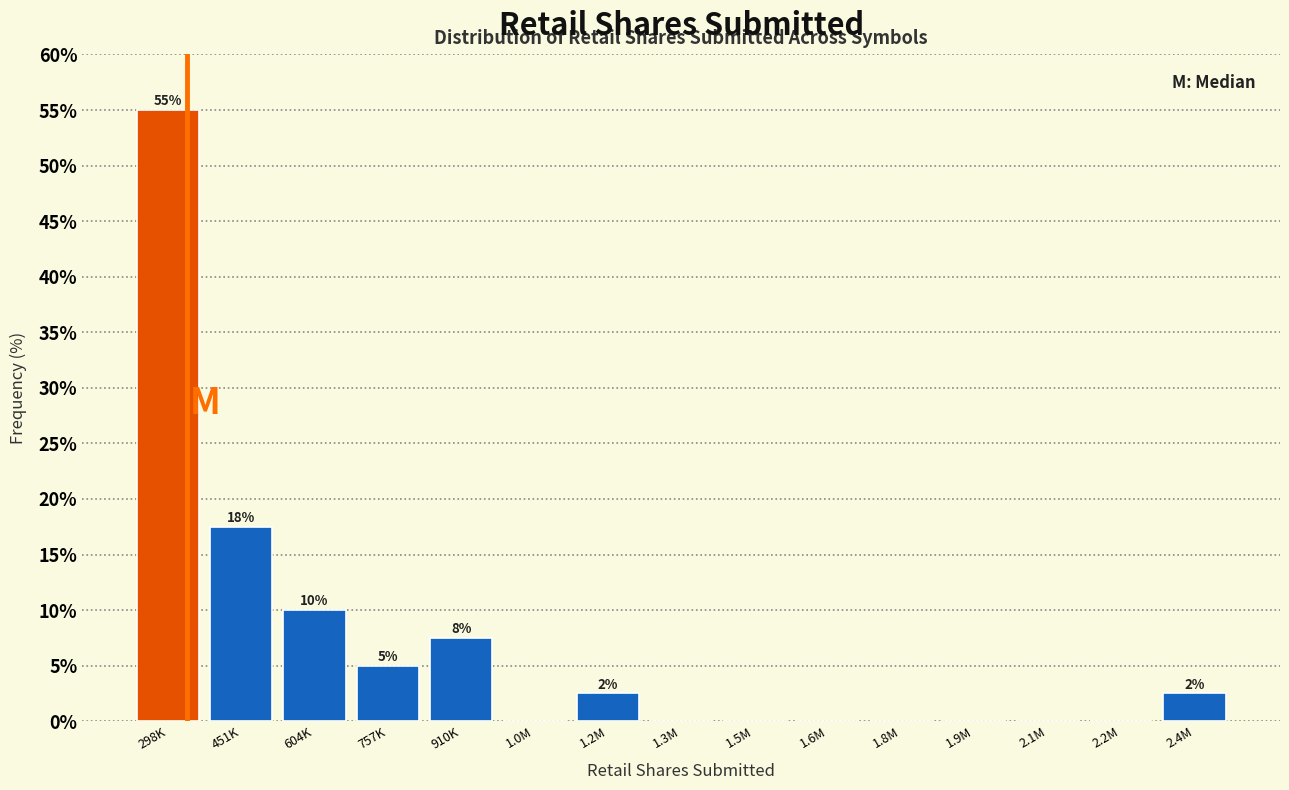

Reading left to right, list all the values displayed in this chart.

298K=55.0	451K=17.5	604K=10.0	757K=5.0	910K=7.5	1.0M=0.0	1.2M=2.5	1.3M=0.0	1.5M=0.0	1.6M=0.0	1.8M=0.0	1.9M=0.0	2.1M=0.0	2.2M=0.0	2.4M=2.5